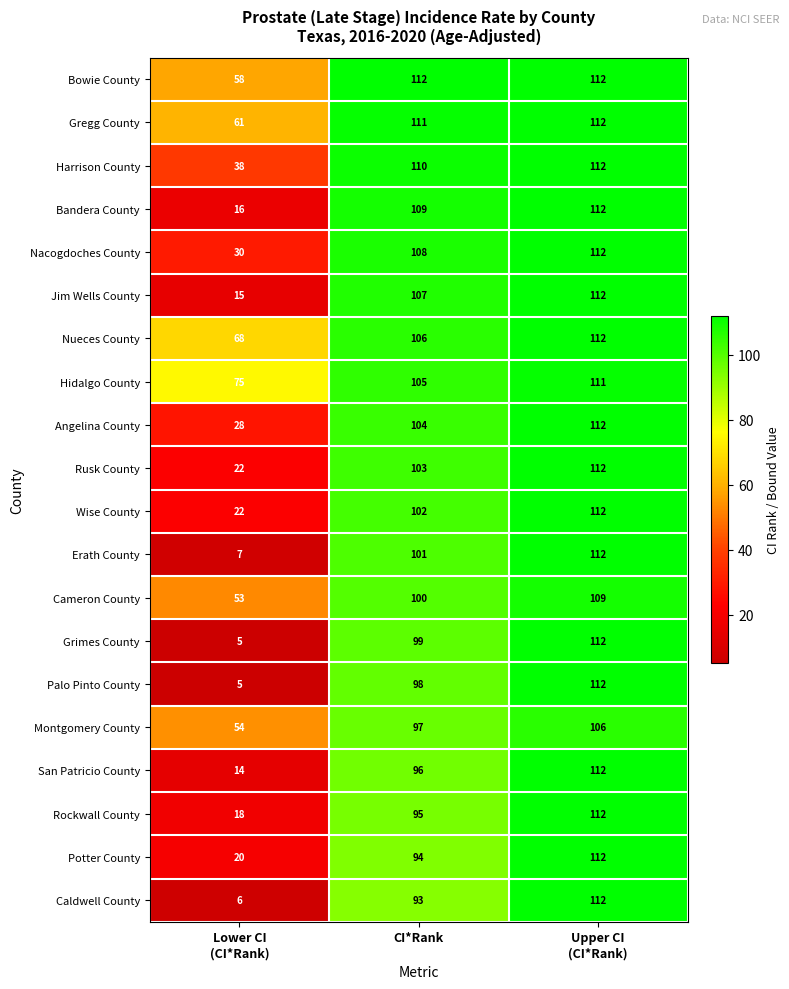

What is the total value across all series at CI*Rank?

2050